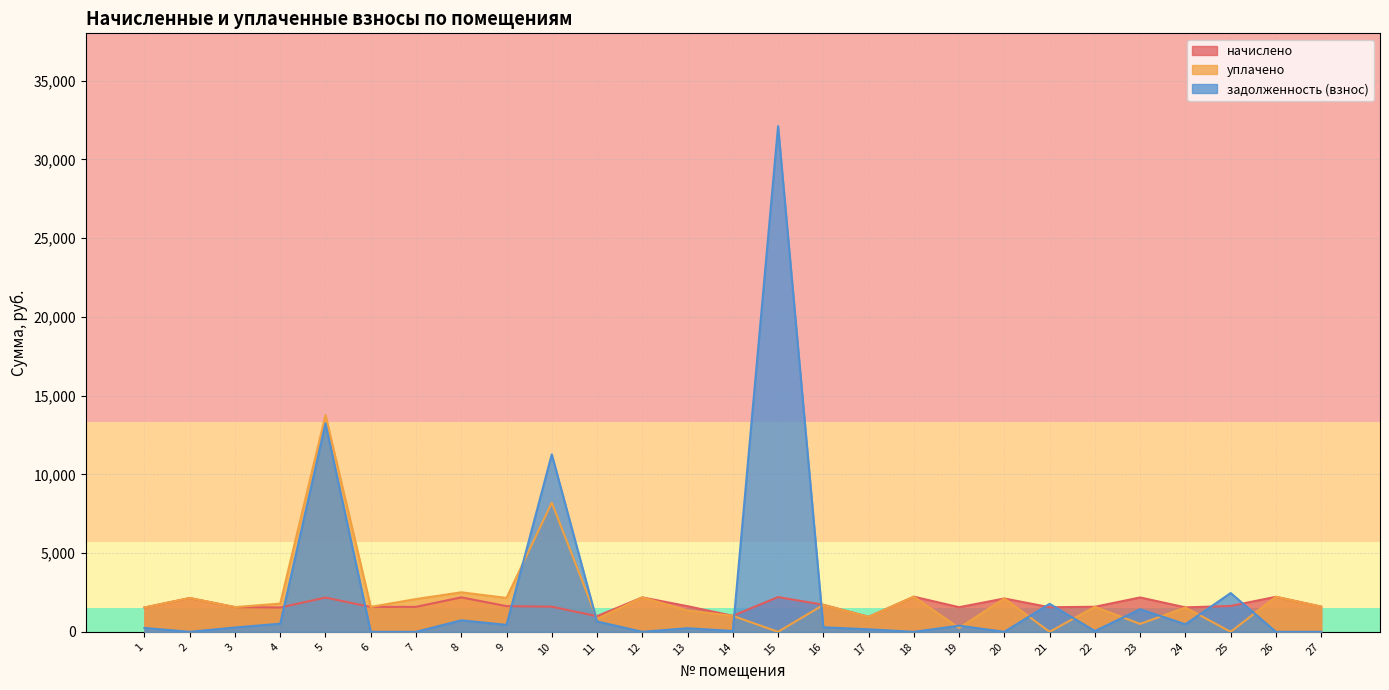

True or false: задолженность (взнос) has more than 1 points higher than both neighbors.

True